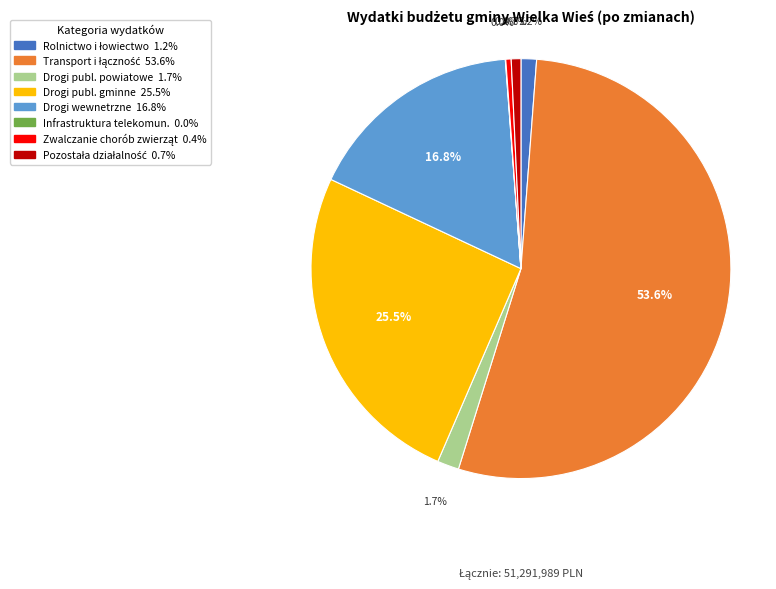

Does any single category account for the majority?

Yes